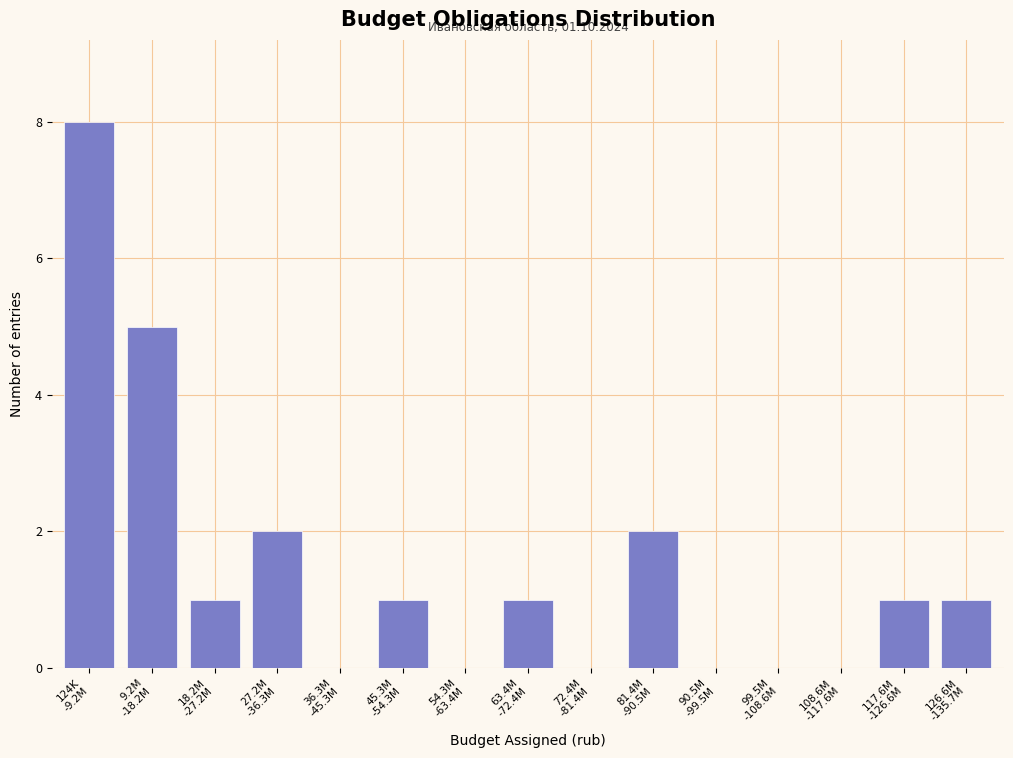

What is the sum of all values?

22